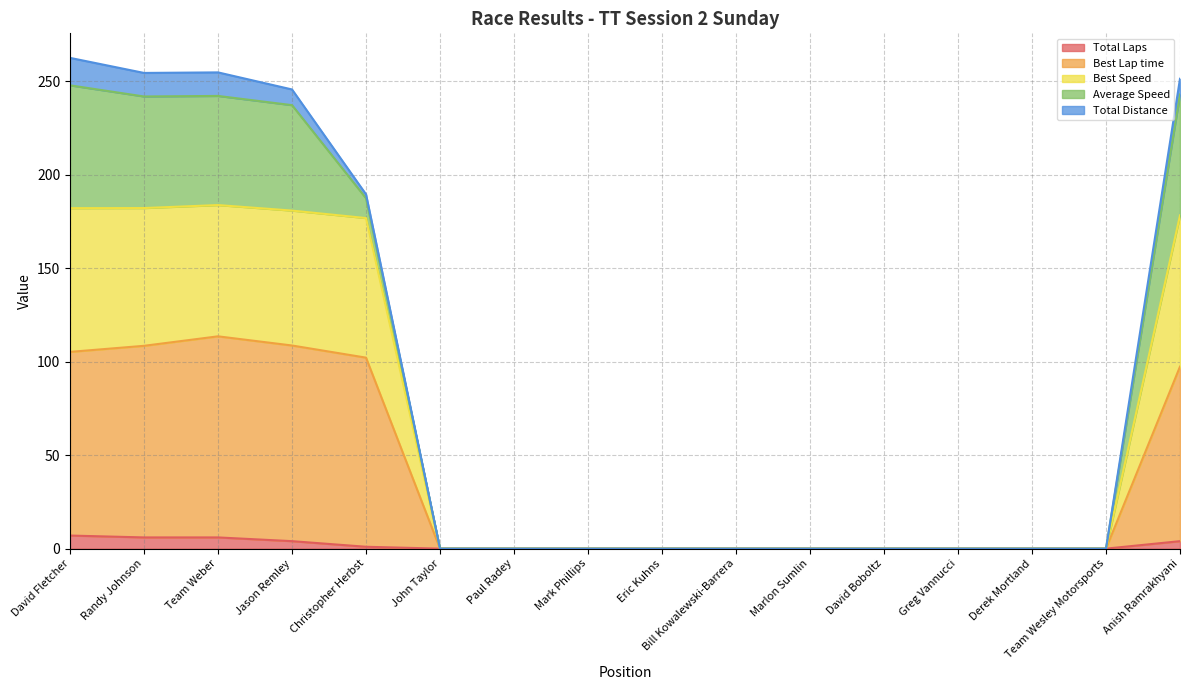

Count the Total Laps values in the range 0 to 4.

13